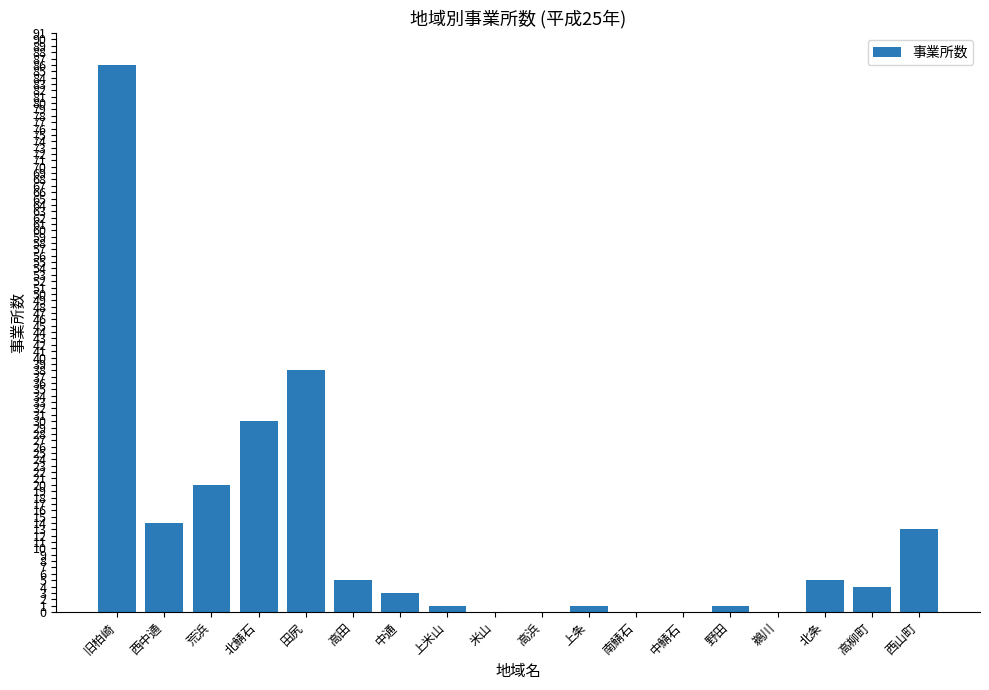

Where is the data nearest to the value 43?

田尻